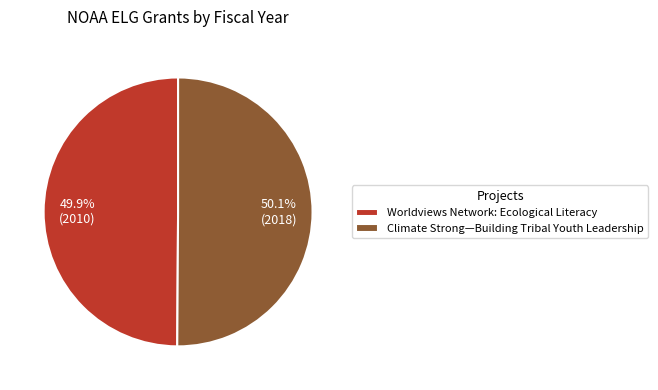

Approximately how many times larger is the value at Climate Strong—Building Tribal Youth Leadership compared to Worldviews Network: Ecological Literacy?

1.0